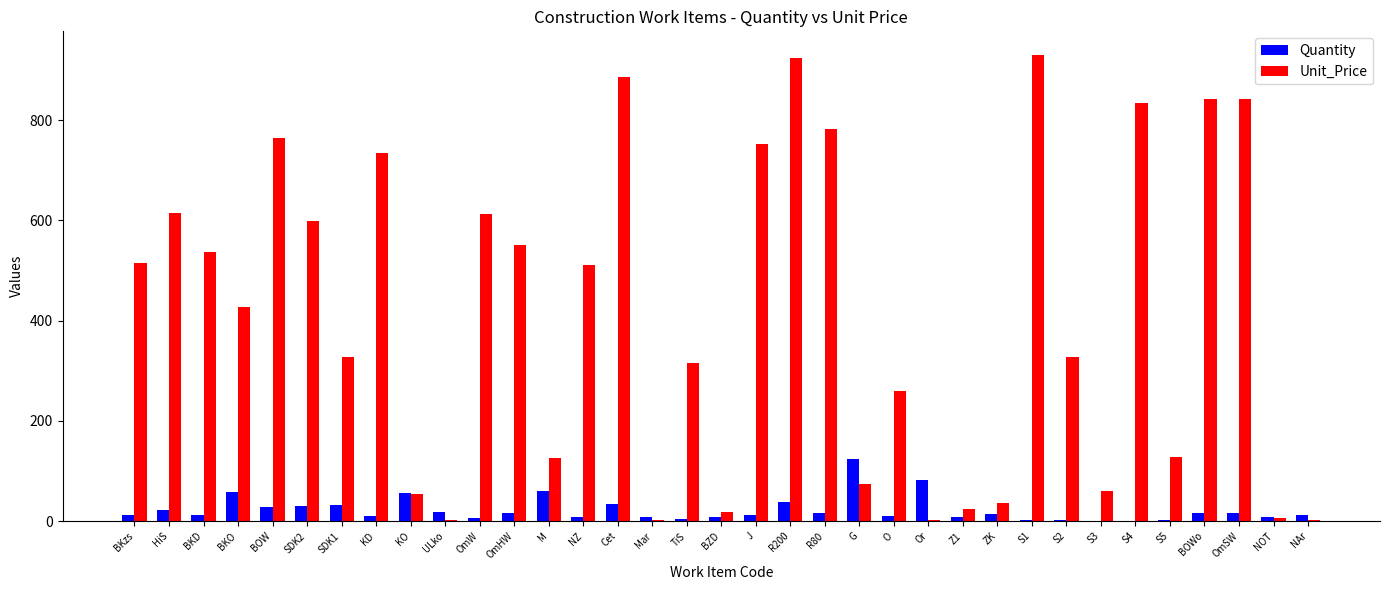

Is it true that Unit_Price equals 166 at BKD?

False